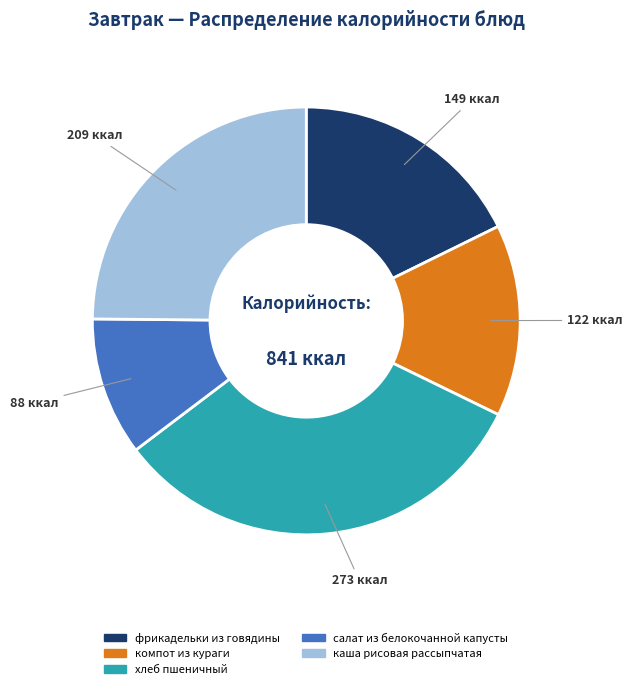

Combined, do хлеб пшеничный and салат из белокочанной капусты account for over 50%?

No